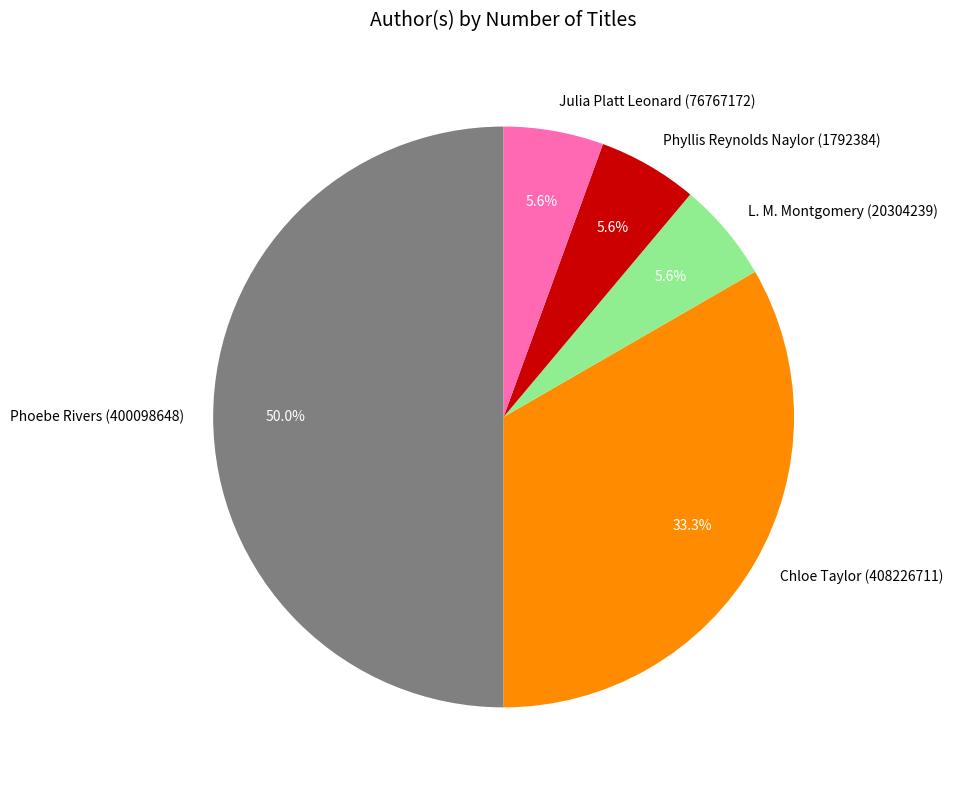

Which category has the biggest portion of the pie?

Phoebe Rivers (400098648)